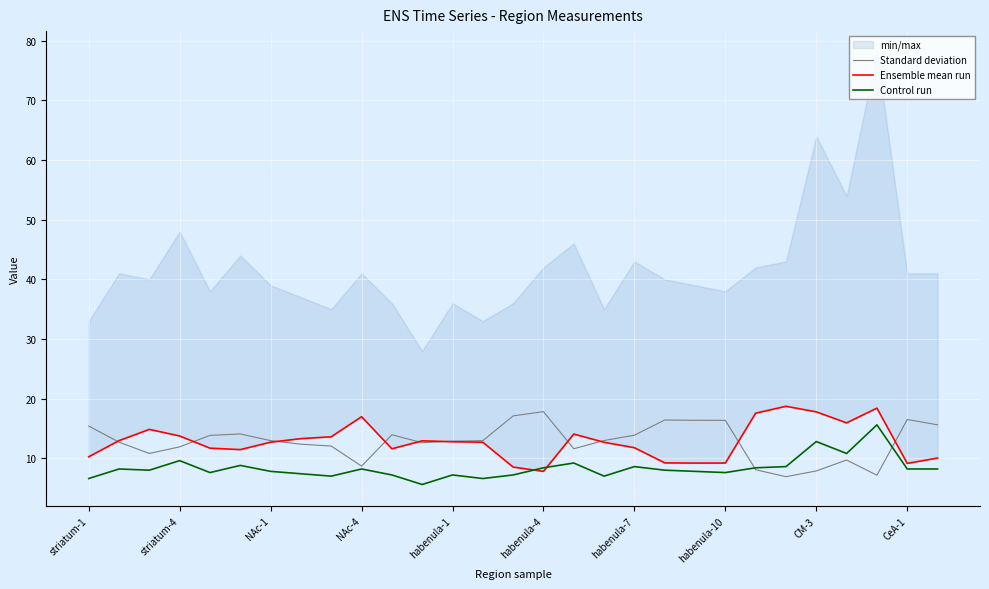

True or false: Standard deviation has more than 1 points higher than both neighbors.

True